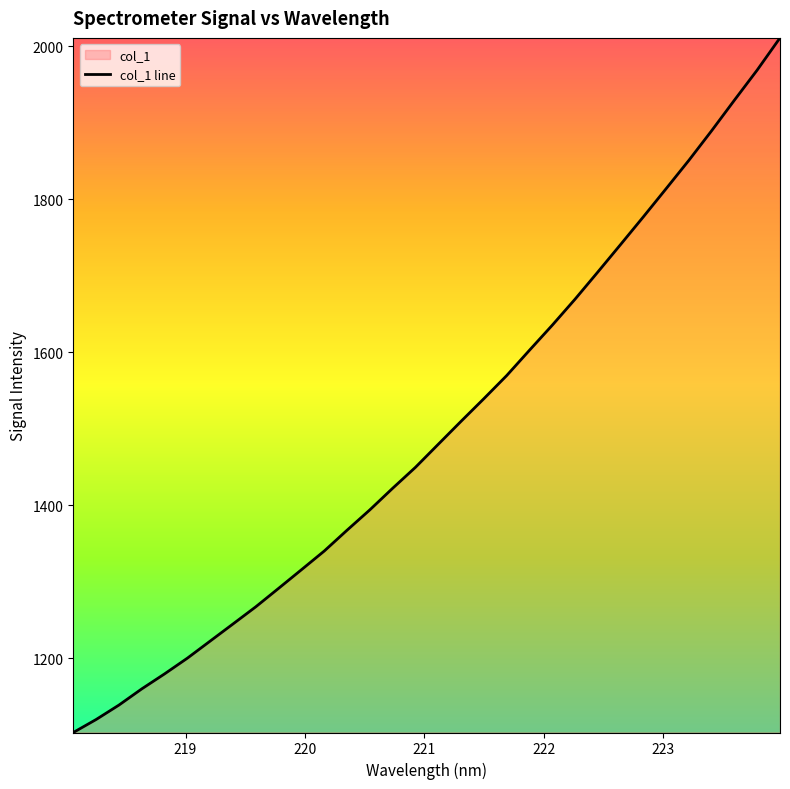

True or false: the data shows 278.1 at 220.

False